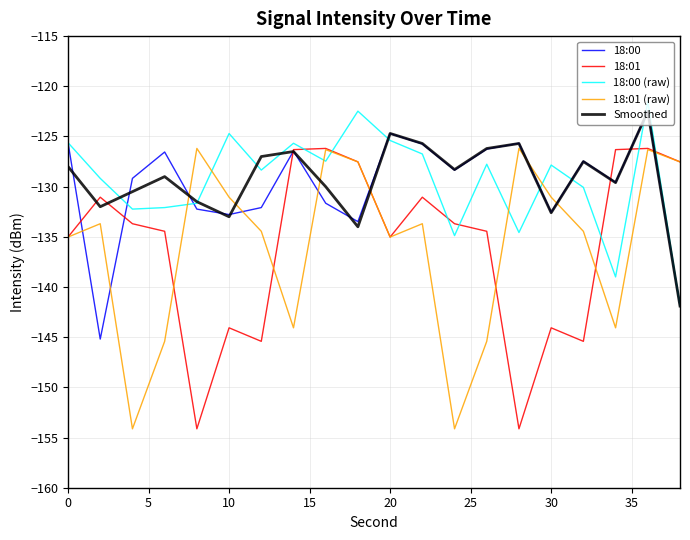

What is the difference between the maximum and minimum values in the 18:00 series?

22.7